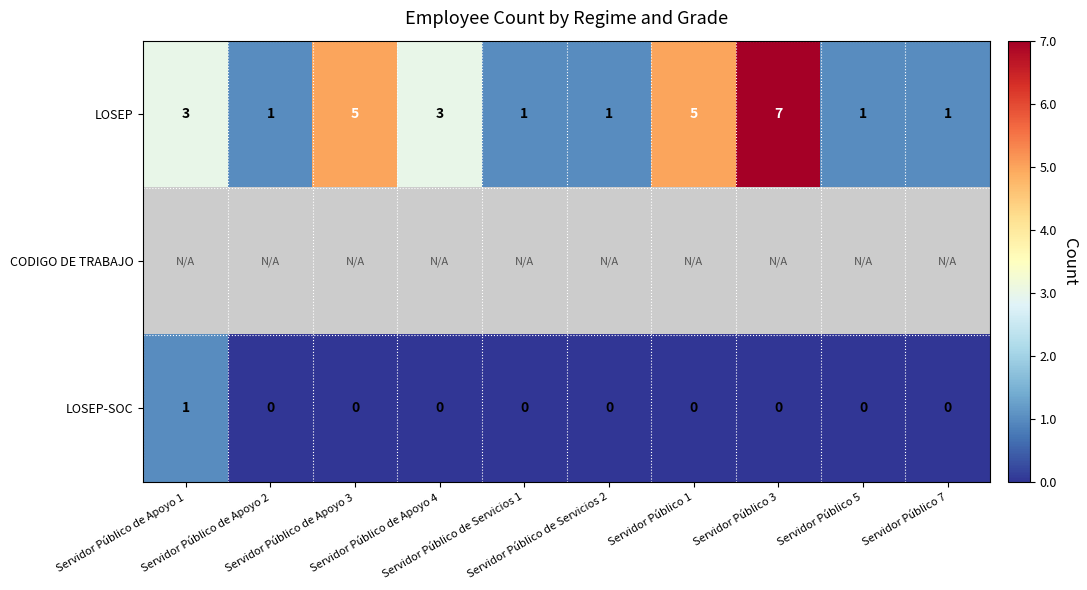

Which has a higher value, Servidor Público 1 or Servidor Público 3?

Servidor Público 3